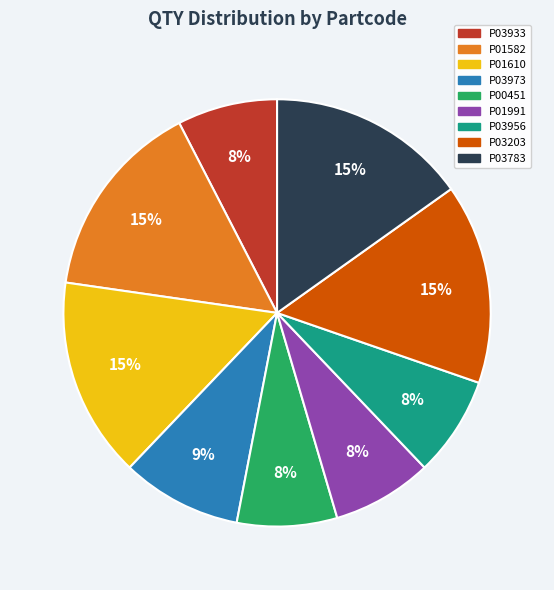

Combined, do P03973 and P03956 account for over 50%?

No